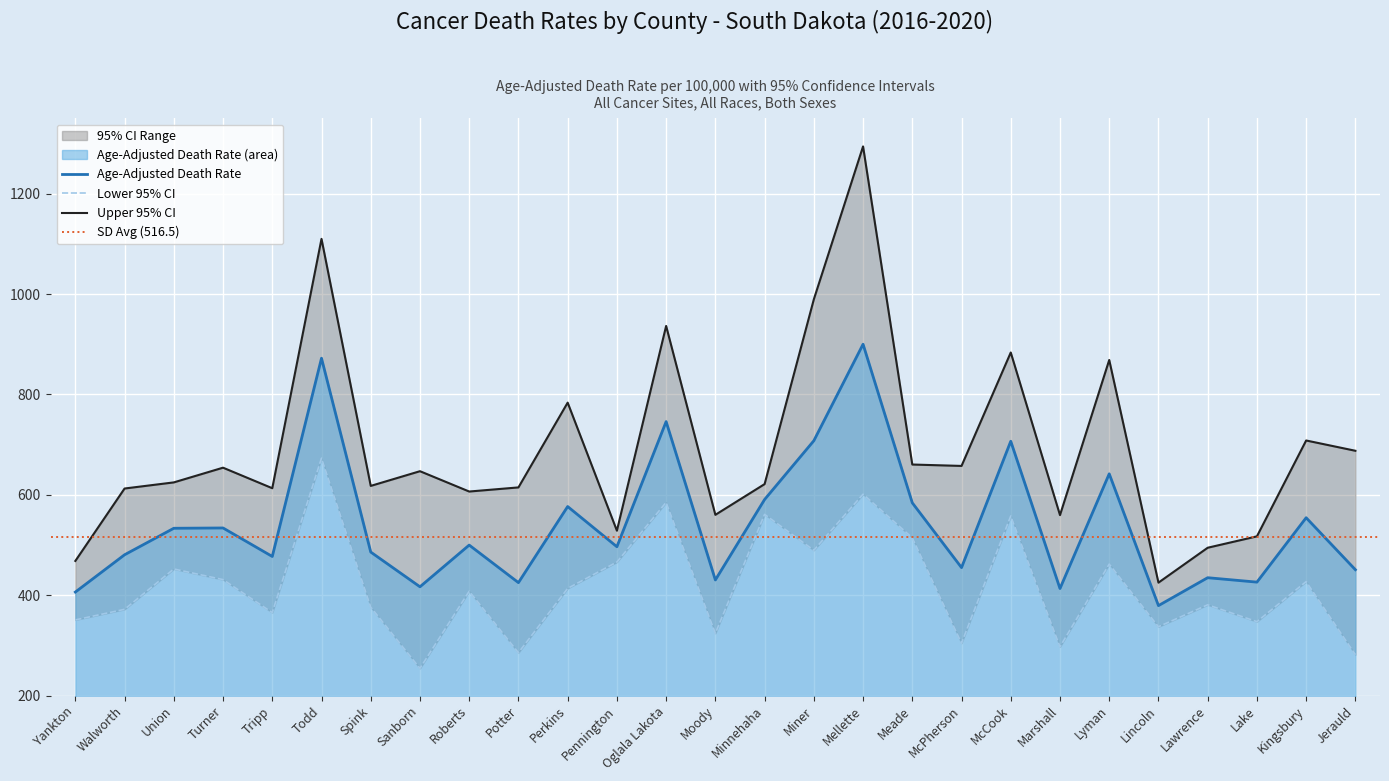

What is the lowest value of the Age-Adjusted Death Rate series?

379.3